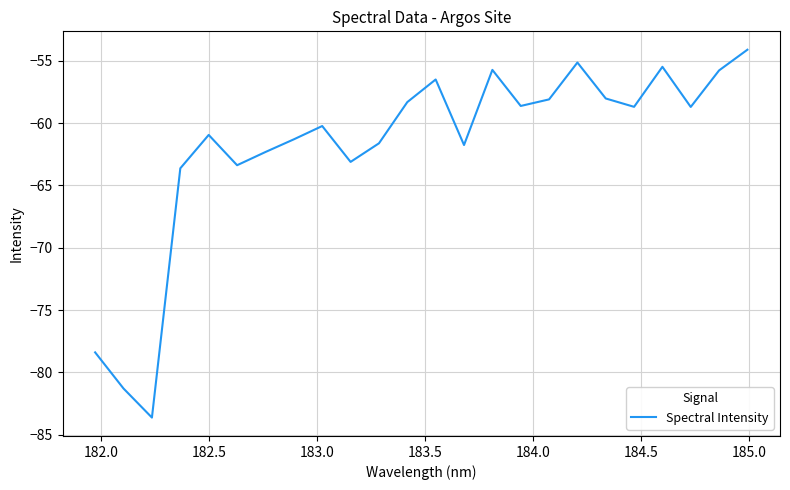

What is the difference between the maximum and minimum values?

29.5